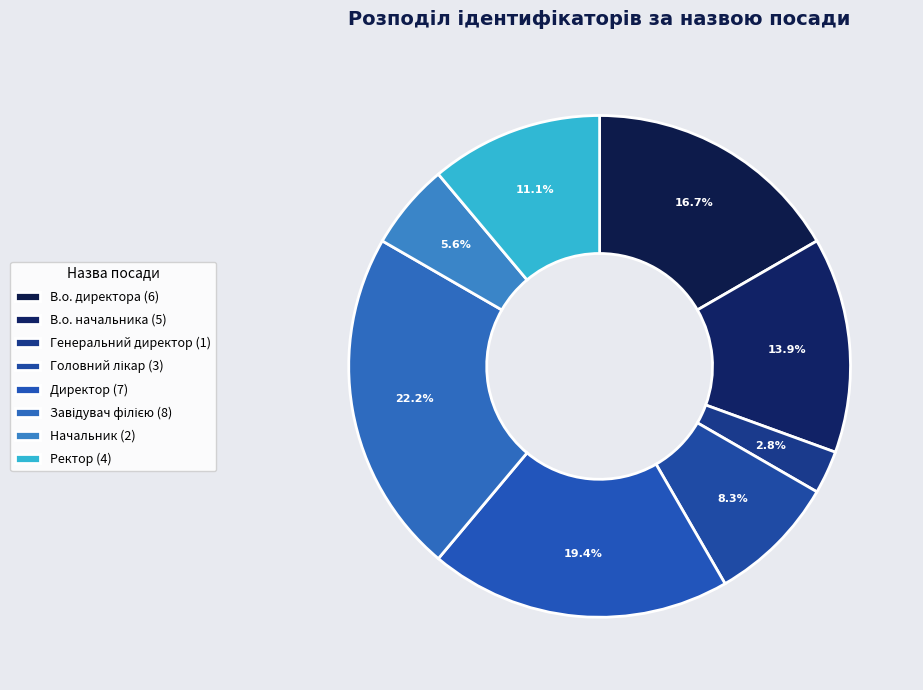

To the nearest percent, what is the difference between the Головний лікар and Генеральний директор slice percentages?

6%